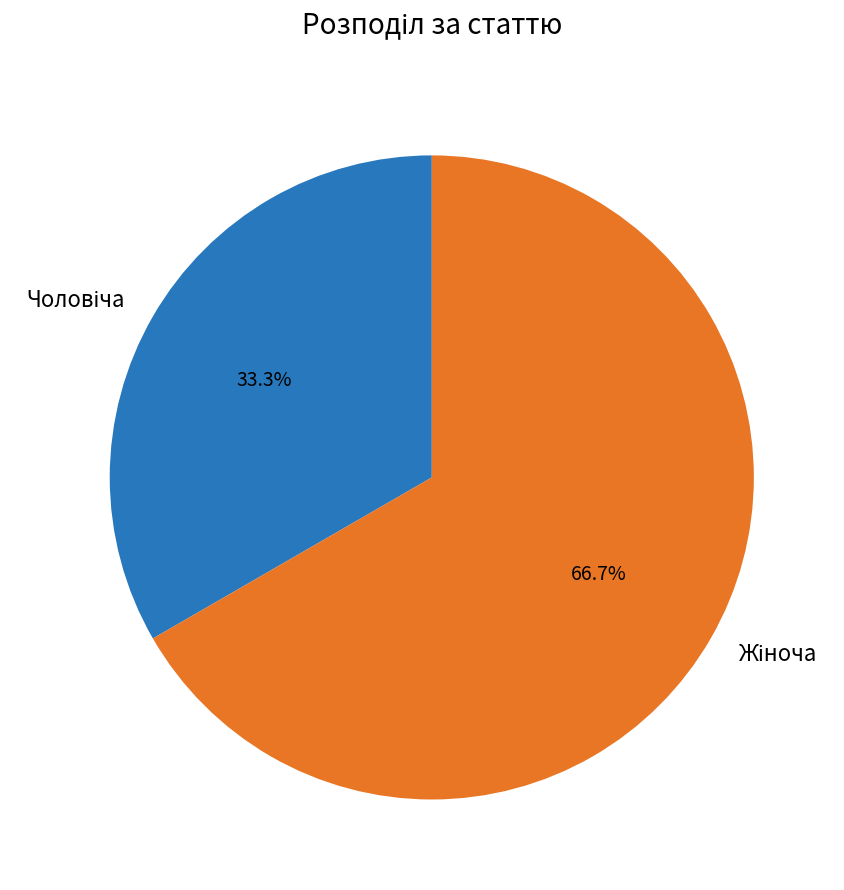

Does any single category account for the majority?

Yes